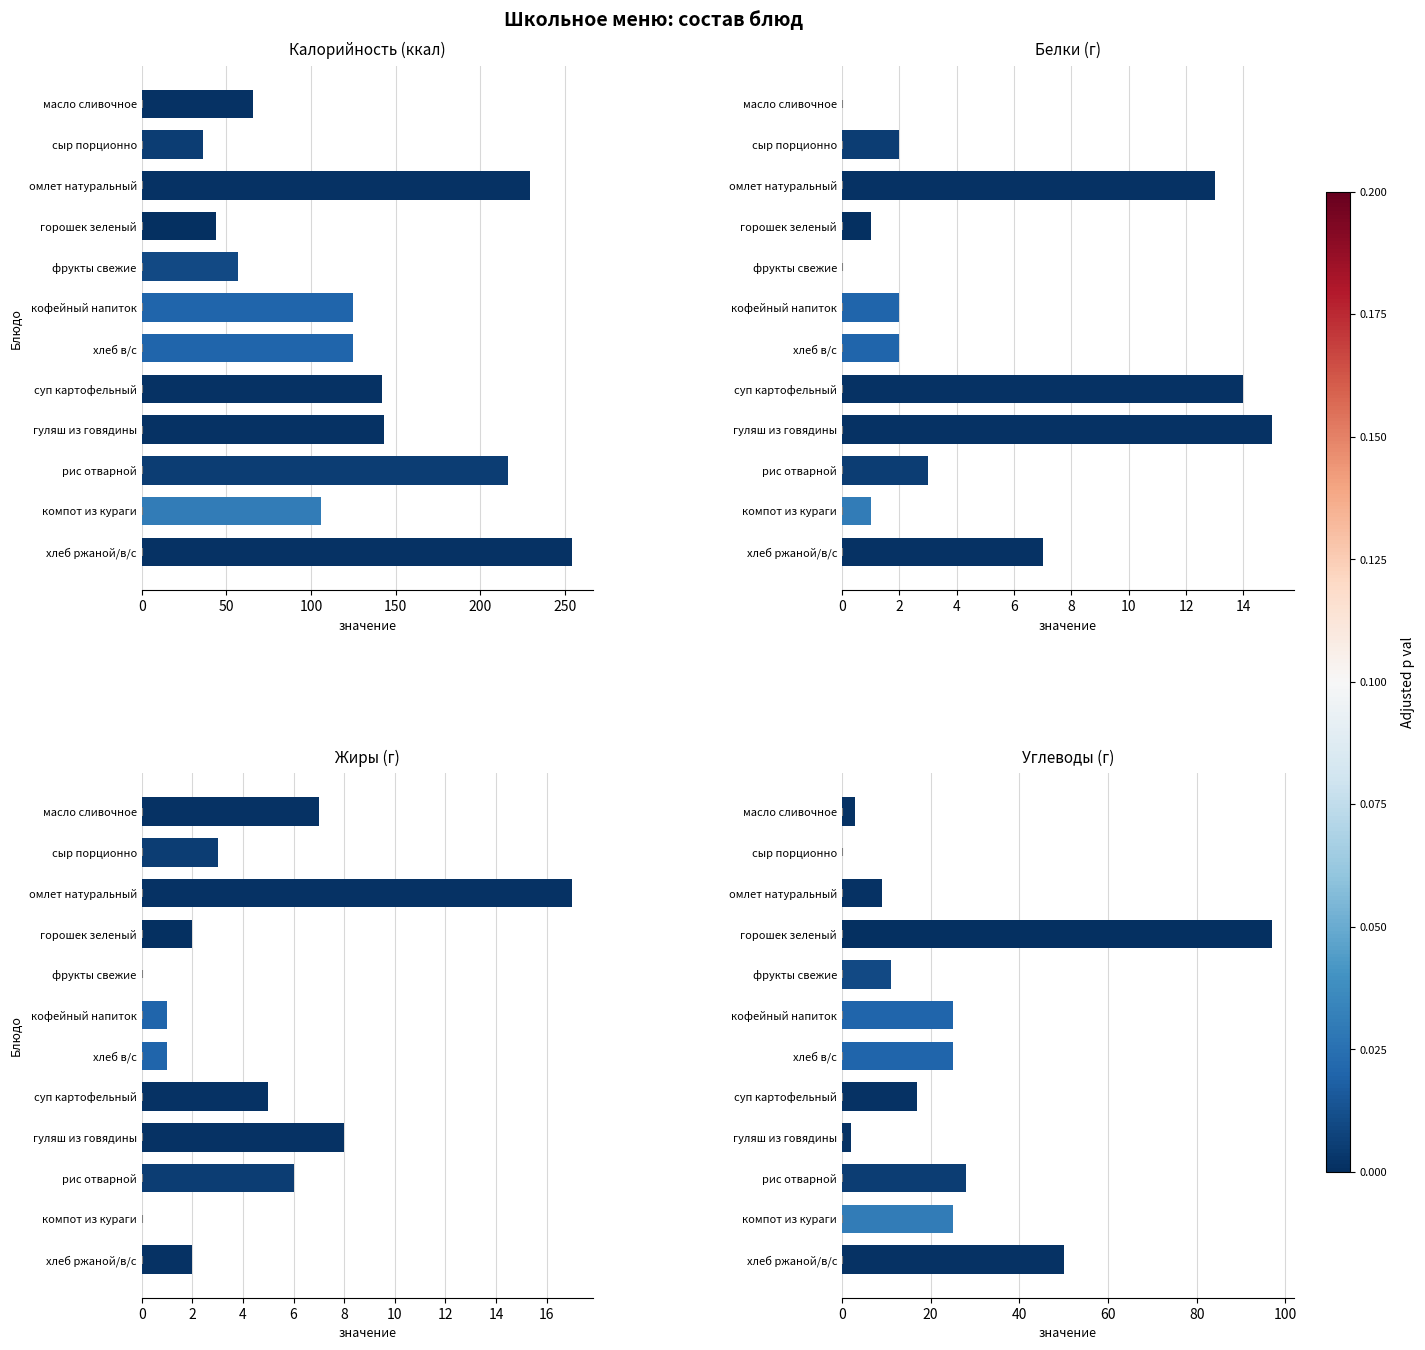

The Жиры series shows 1 at хлеб ржаной/в/с. True or false?

False